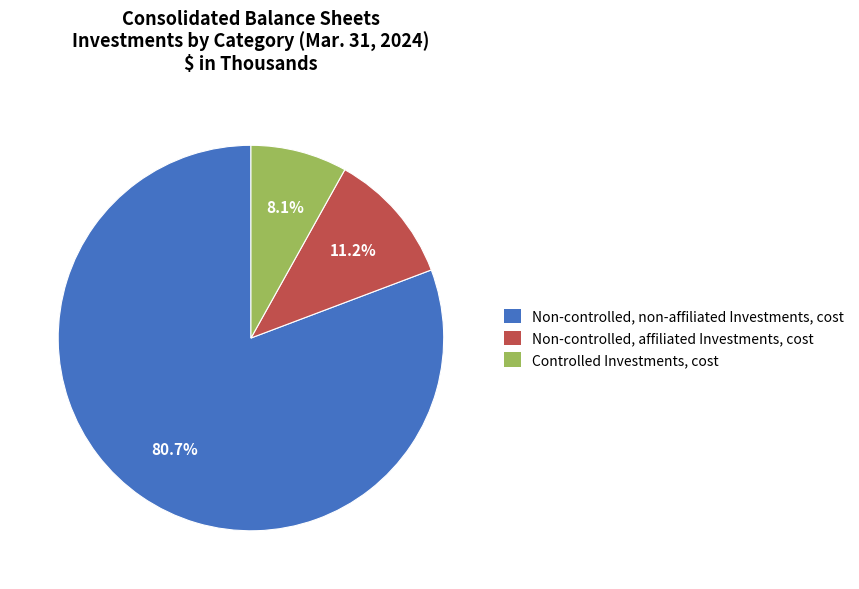

What is the ratio of the value at Non-controlled, non-affiliated Investments, cost to the value at Non-controlled, affiliated Investments, cost?

7.2